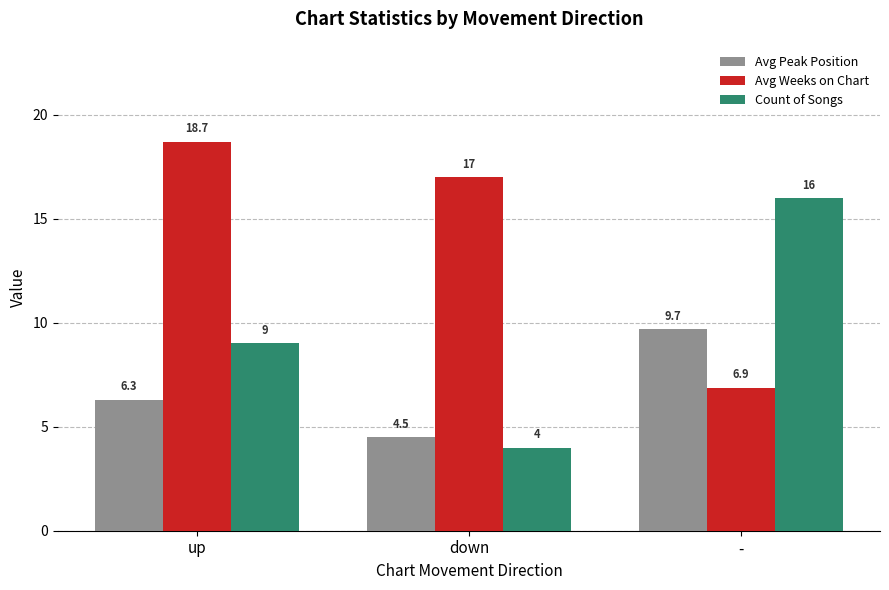

Where is Avg Weeks on Chart nearest to the value 12?

down